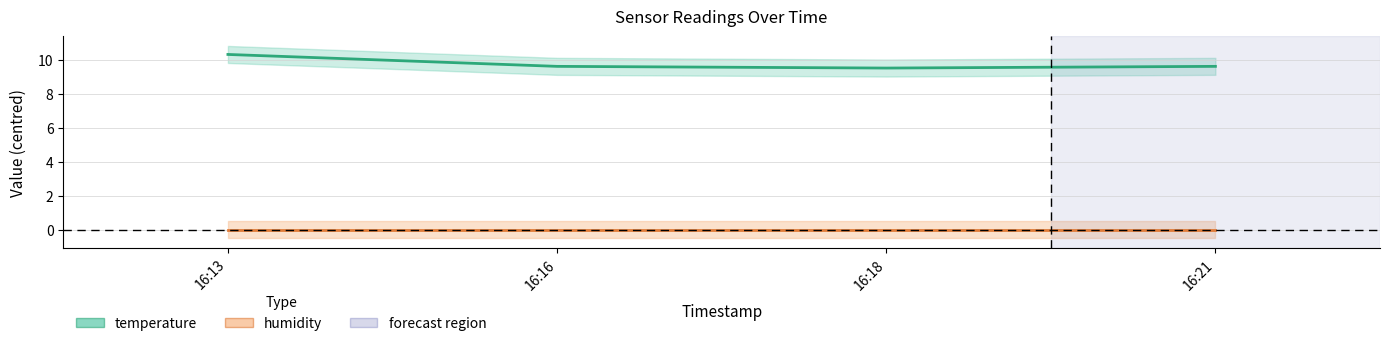

Between 16:13 and 16:18, which series saw the biggest shift?

temperature